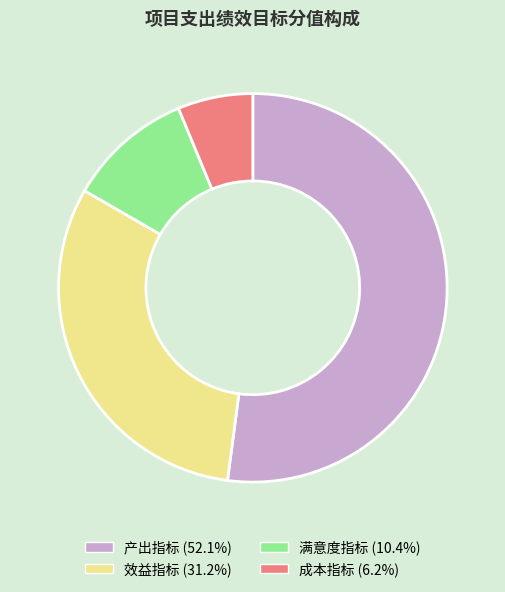

True or false: 产出指标 accounts for 52% of the total.

True